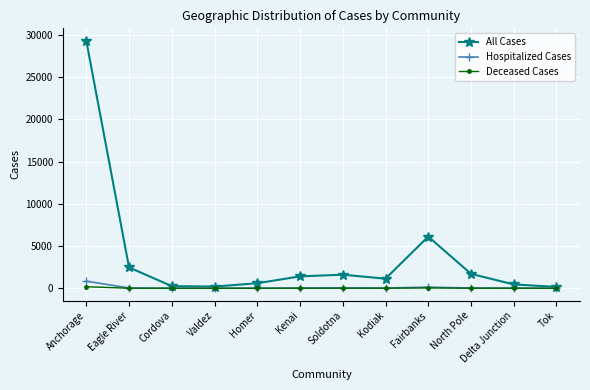

What is the sum of the Deceased Cases values at Anchorage and Valdez?

180